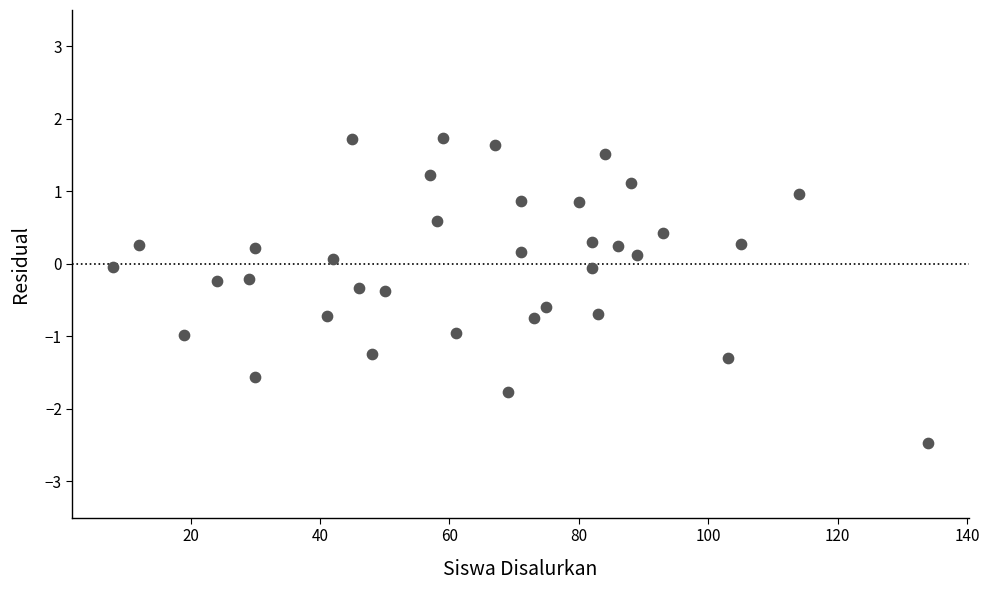

What is the range of Y values (max minus min)?

4.2